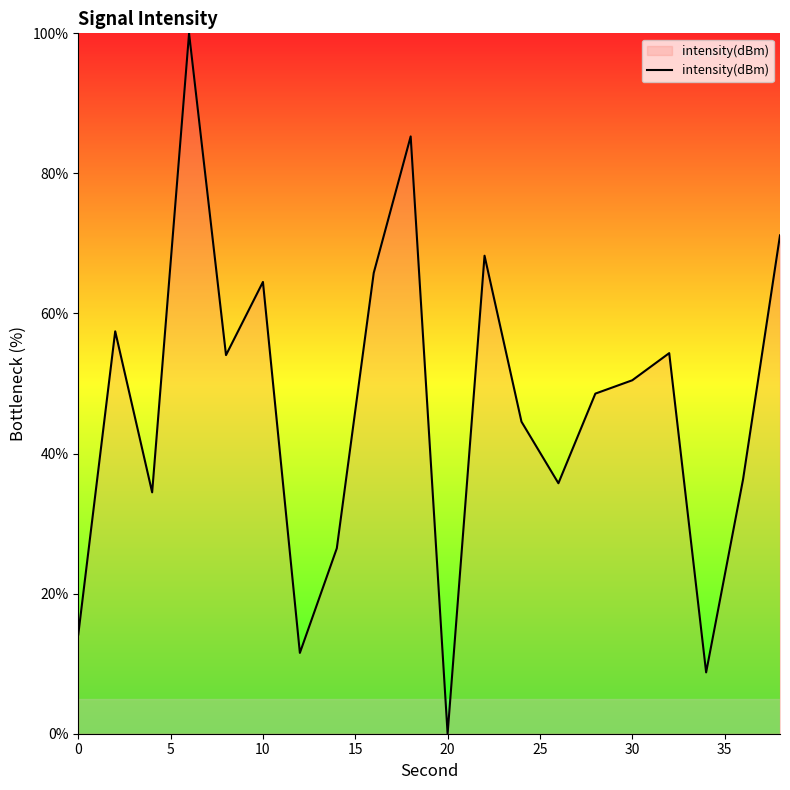

What is the maximum value shown in the chart?

100.0